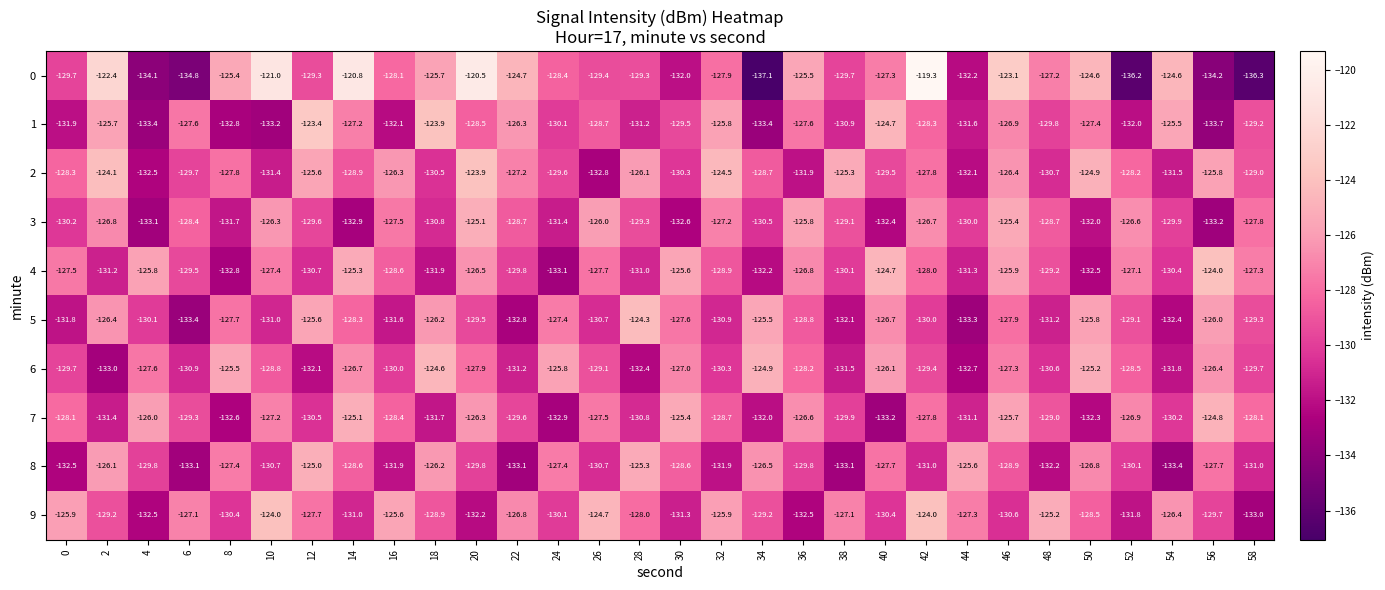

Rank the series at 14 from lowest to highest value.

3, 9, 2, 8, 5, 1, 6, 4, 7, 0